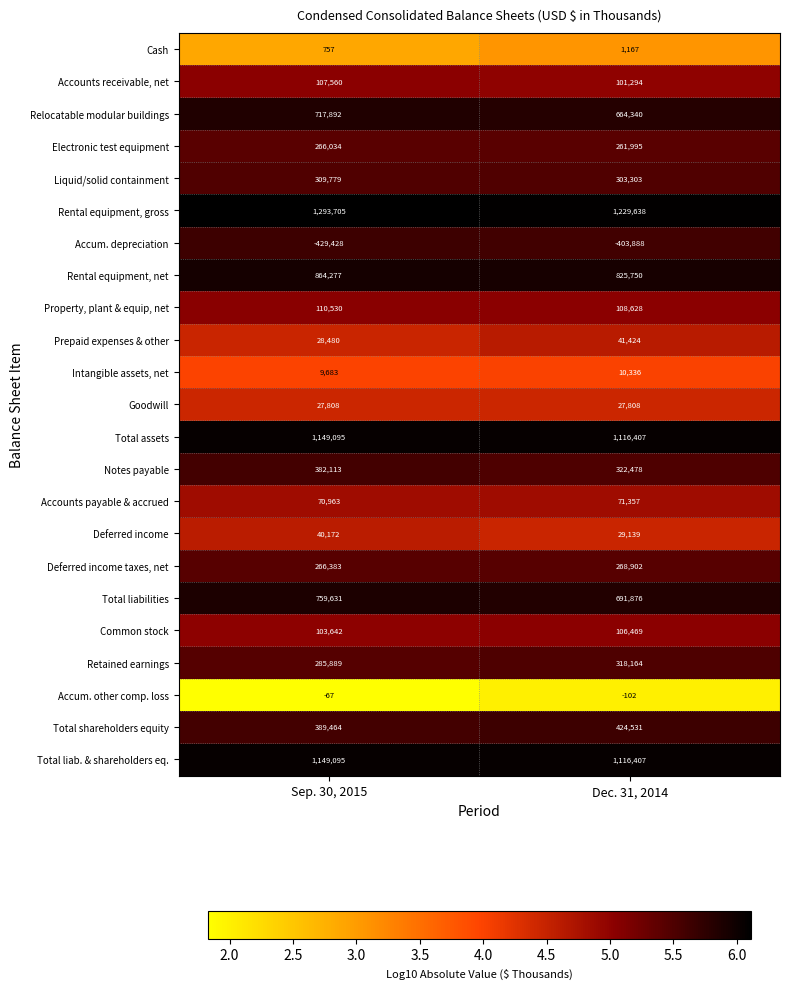

What is the sum of the Goodwill values at Dec. 31, 2014 and Sep. 30, 2015?

55616